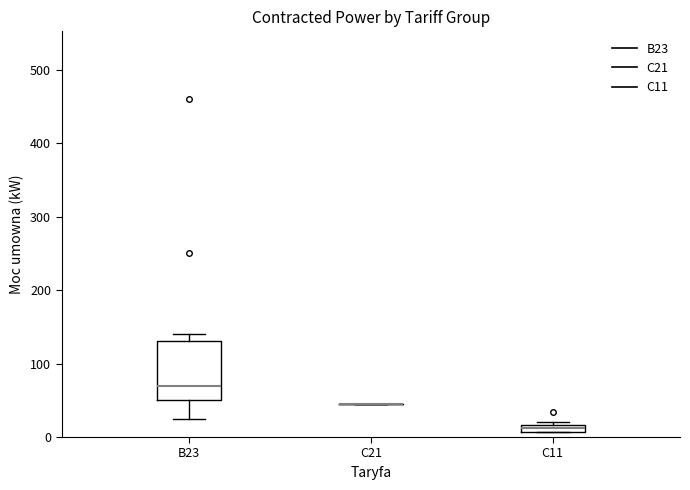

Comparing the boxes themselves (not the whiskers), which one is the tallest?

B23